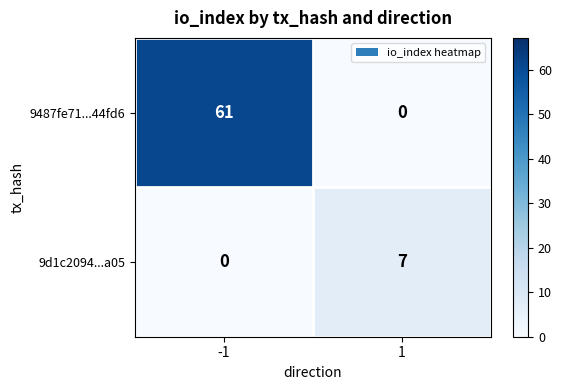

How many categories are shown in the chart?

2